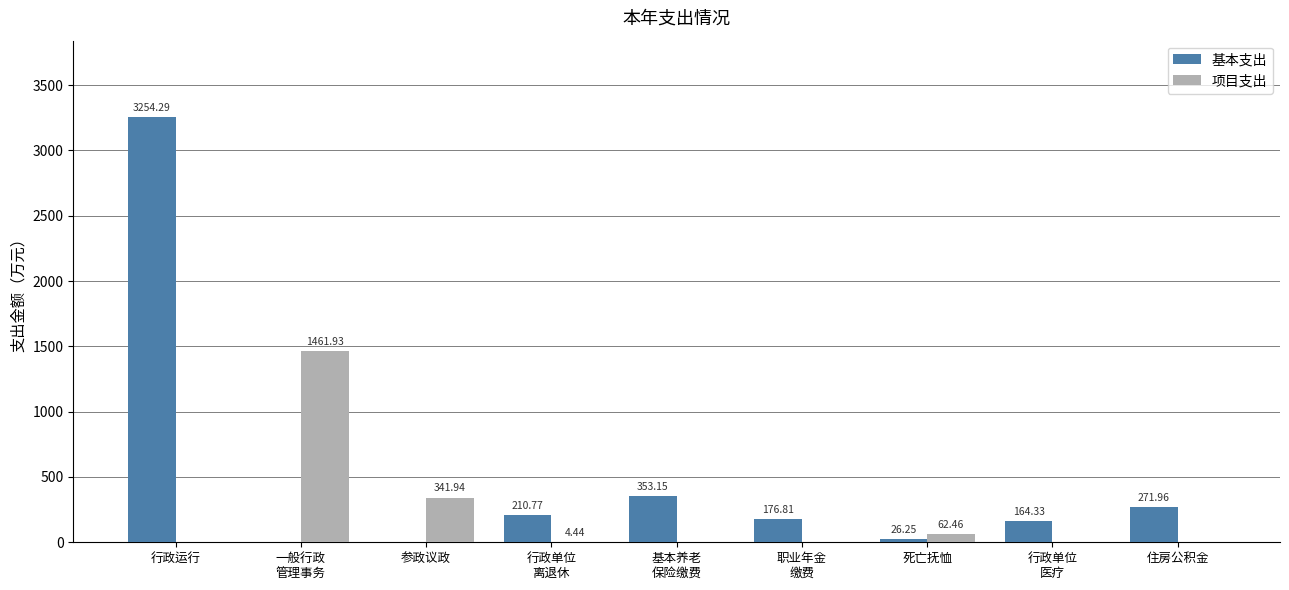

Which series has the largest total across all categories?

基本支出